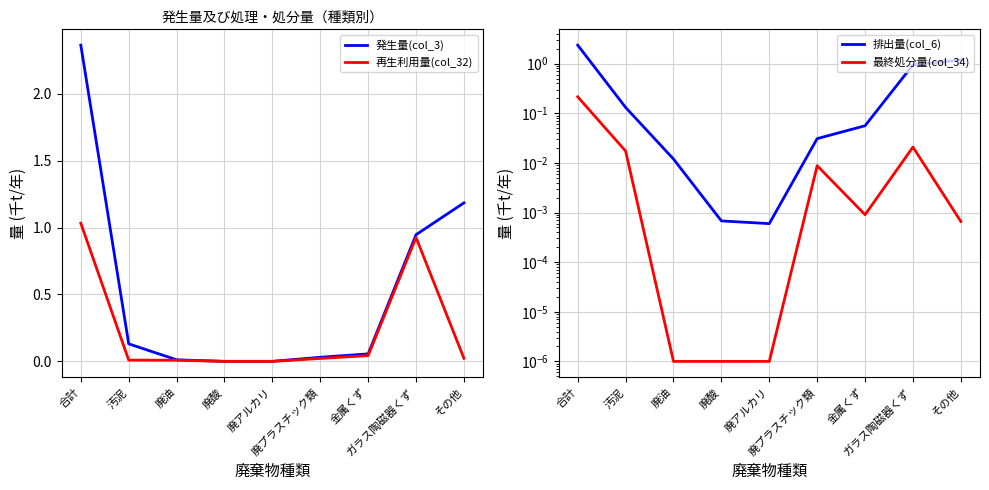

At which category does 最終処分量(col_34) reach its first local valley?

金属くず